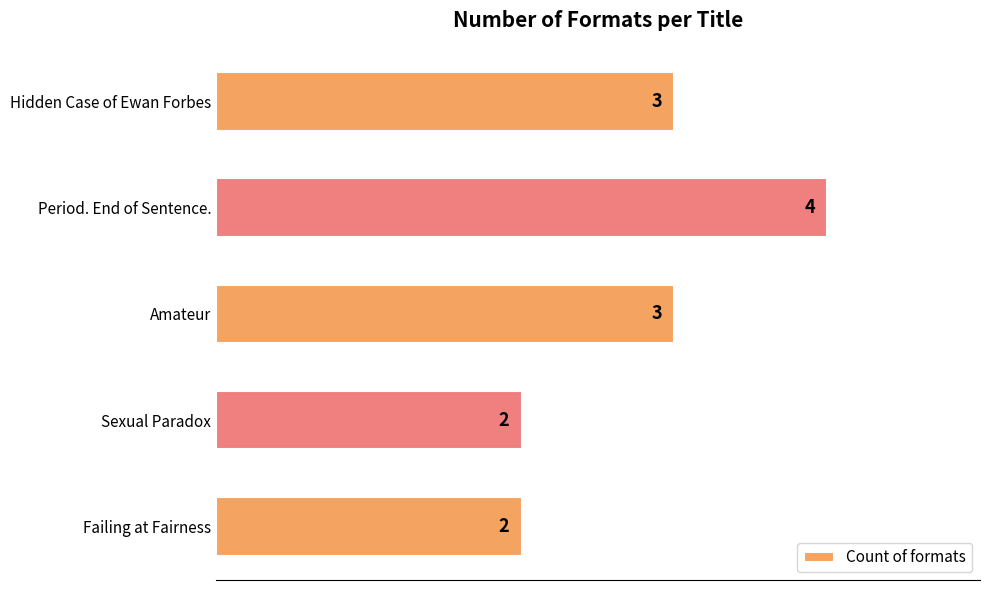

What is the smallest value displayed?

2